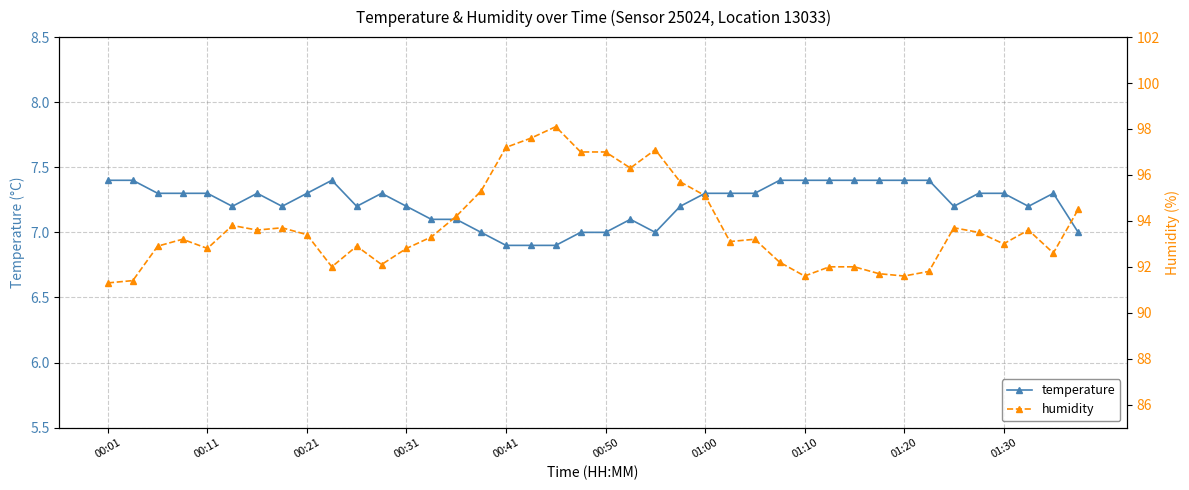

What is the average value of the temperature series?

7.2